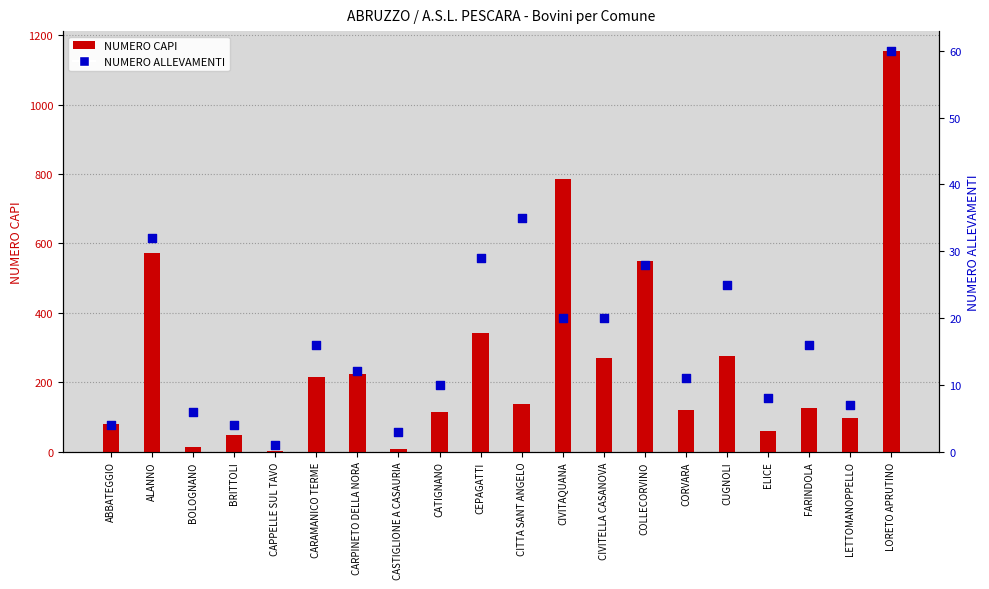

Which series has the largest total across all categories?

NUMERO CAPI